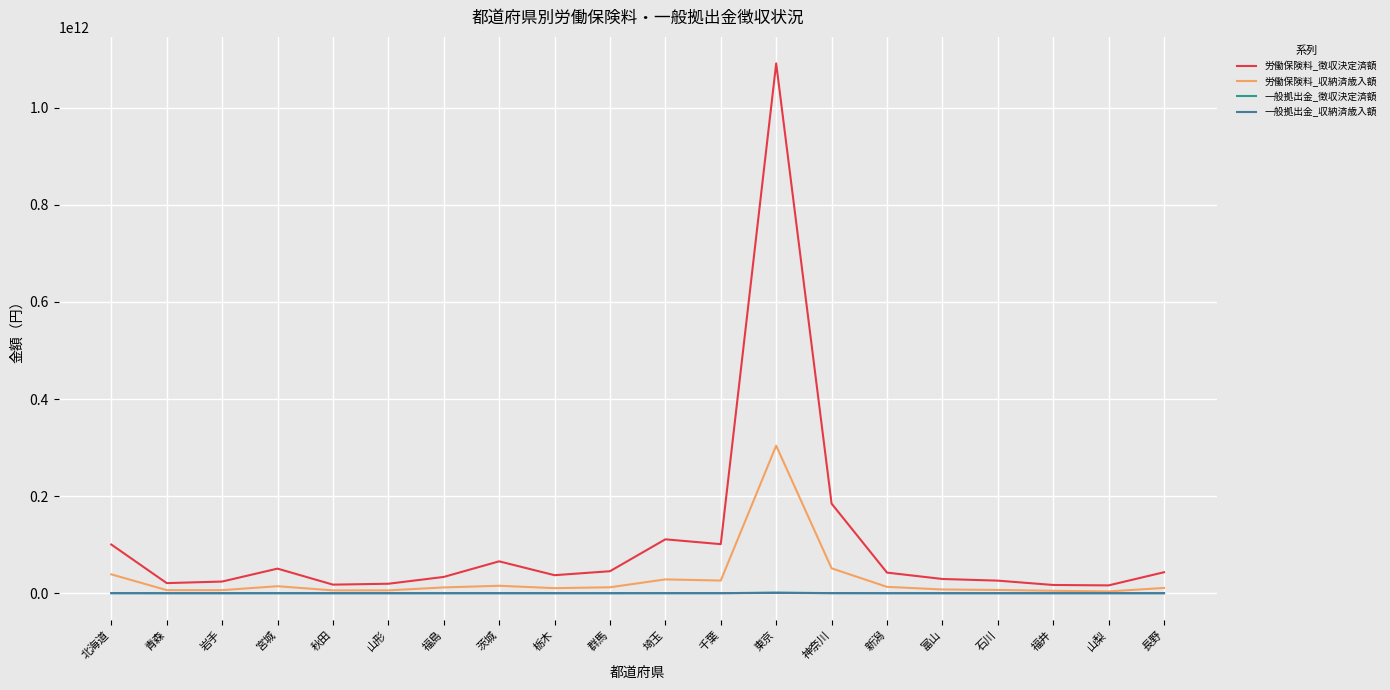

Which category has the highest value in the 労働保険料_収納済歳入額 series?

東京